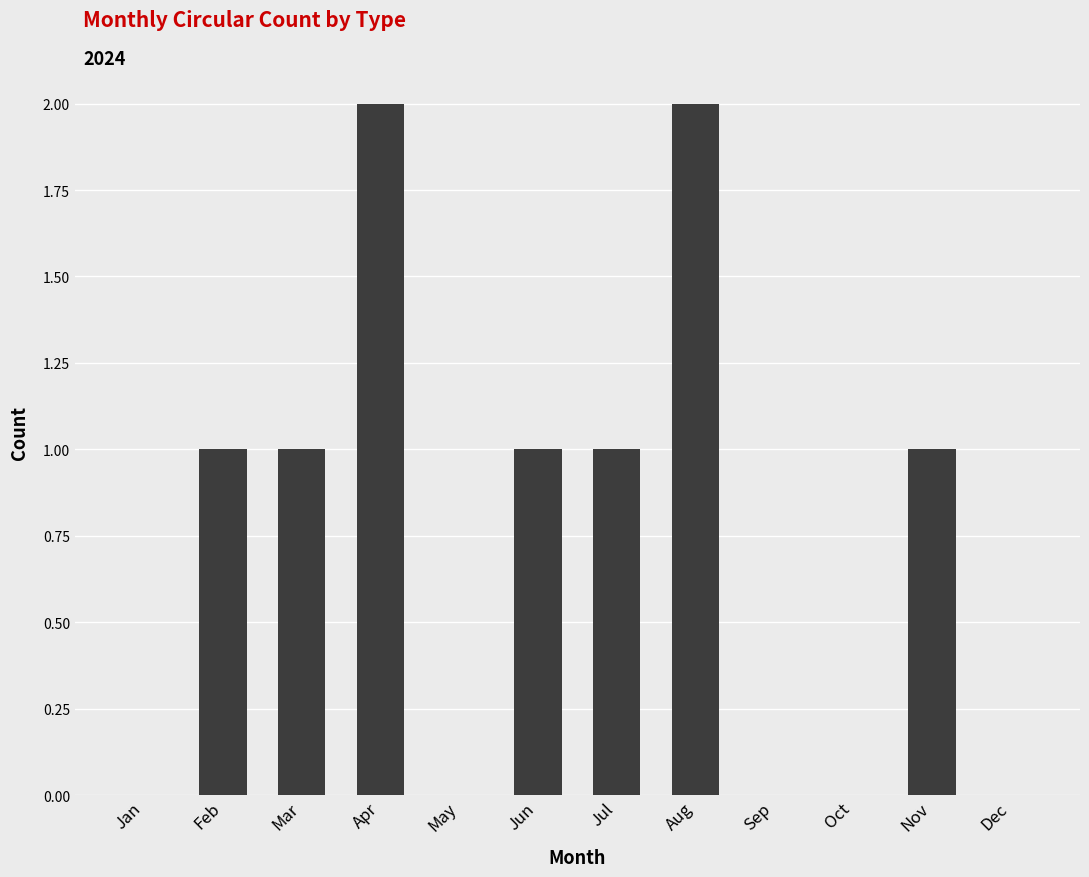

Reading left to right, transcribe all the data shown in this chart.

Jan=0	Feb=1	Mar=1	Apr=2	May=0	Jun=1	Jul=1	Aug=2	Sep=0	Oct=0	Nov=1	Dec=0